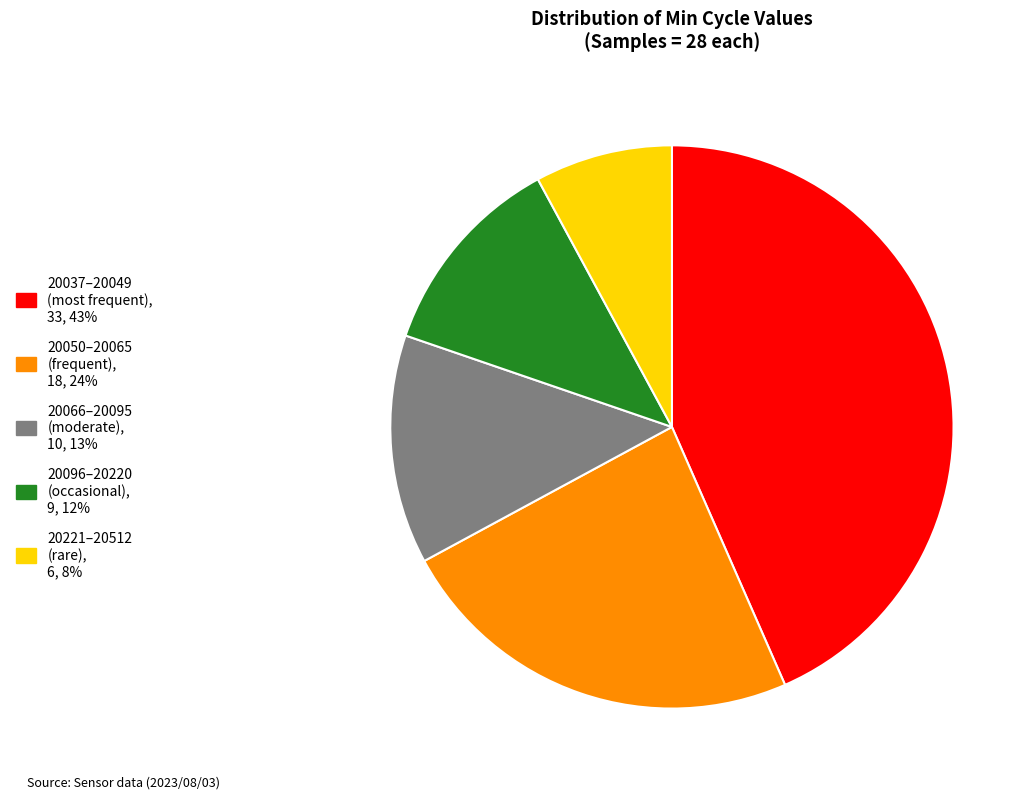

Is there a majority slice in this chart?

No